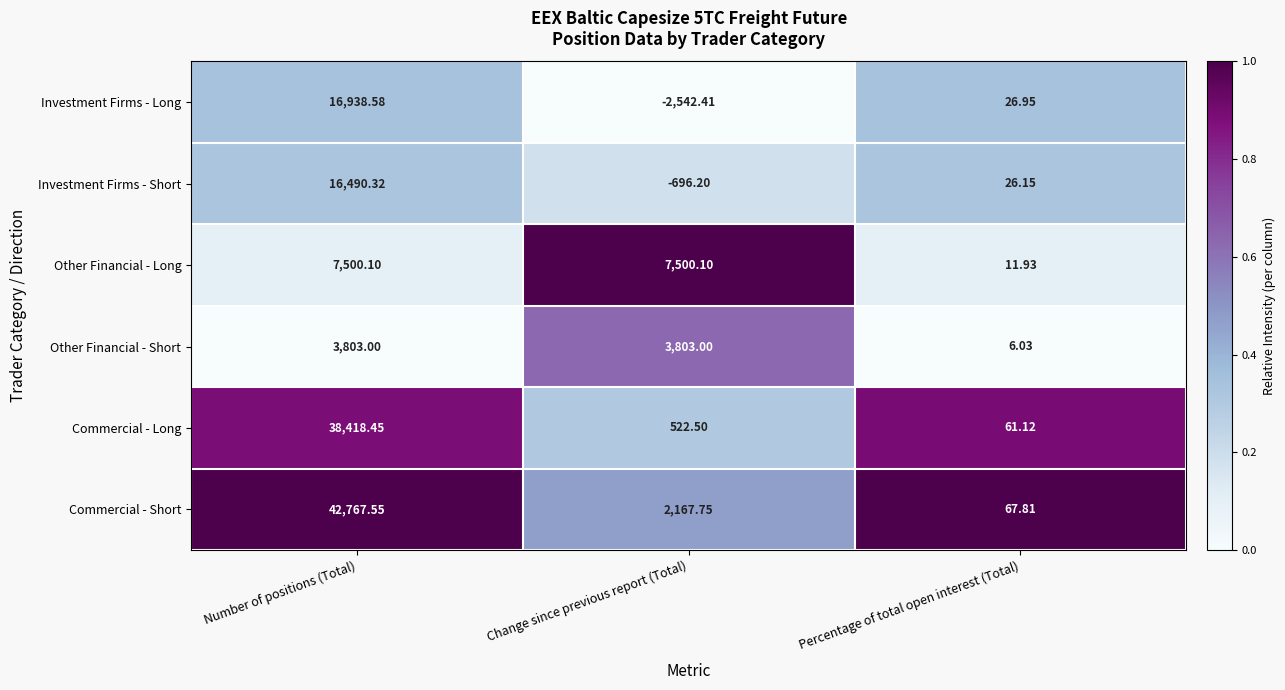

At which label does Investment Firms - Long reach its minimum?

Change since previous report (Total)